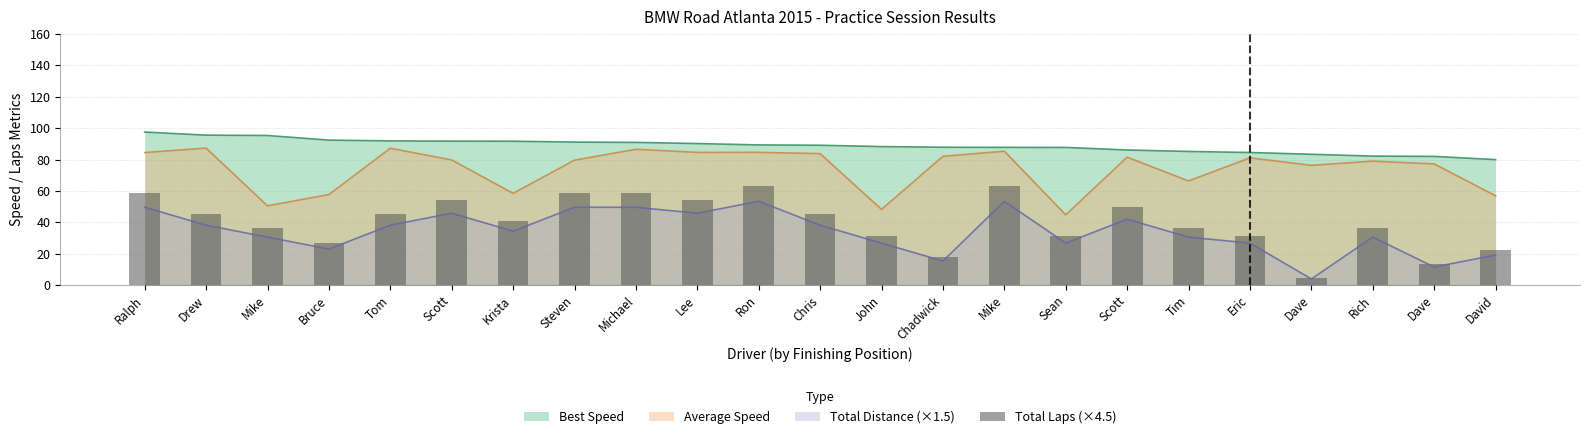

Does the chart contain any negative values?

No